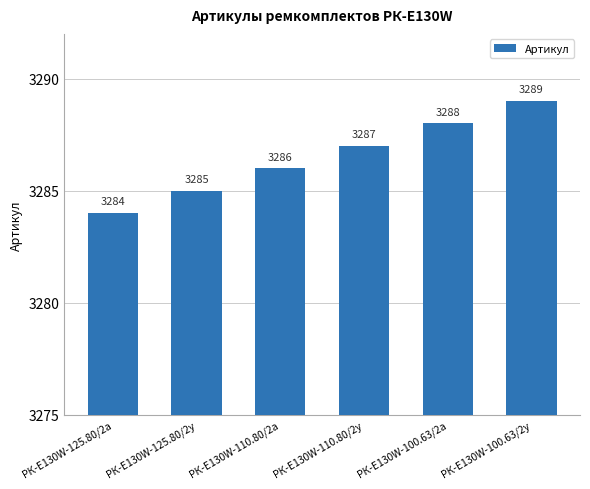

What value does the data have at РК-E130W-125.80/2у?

3285